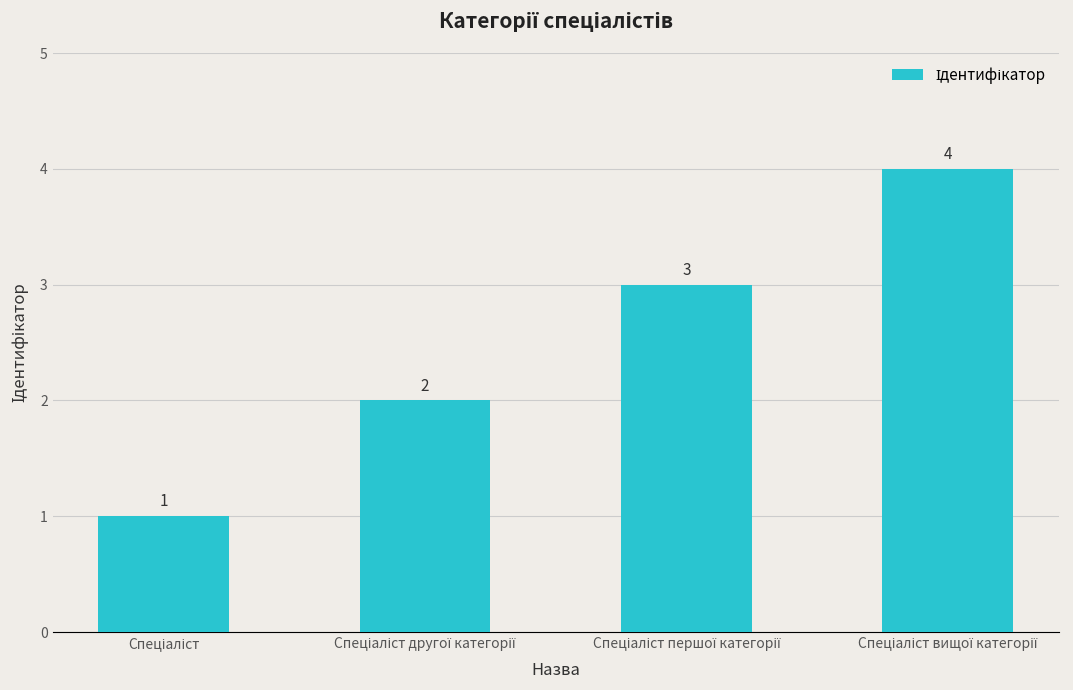

What is the value of the 2nd bar from the left?

2